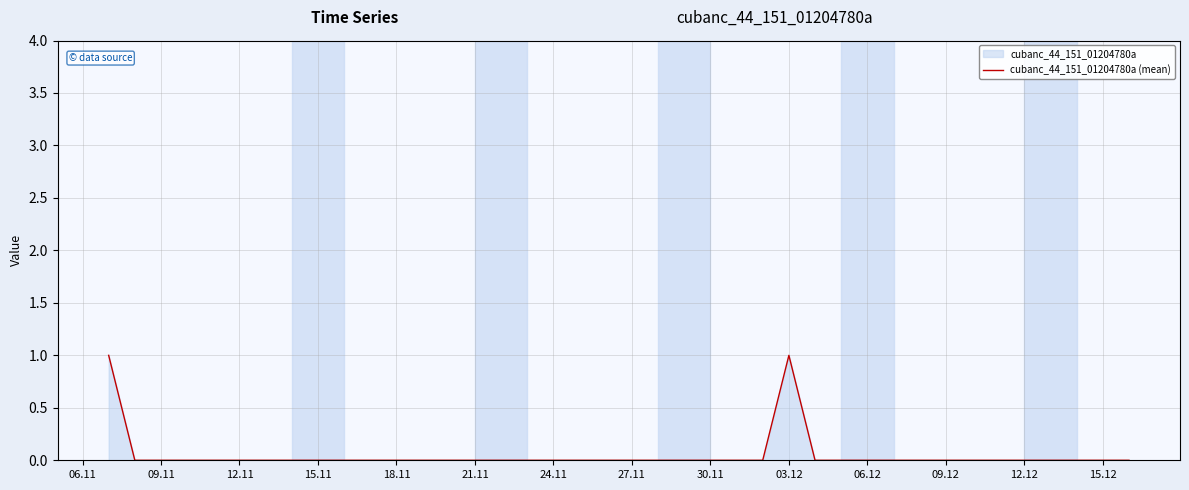

Is it true that the value at 18.11 is -1?

False